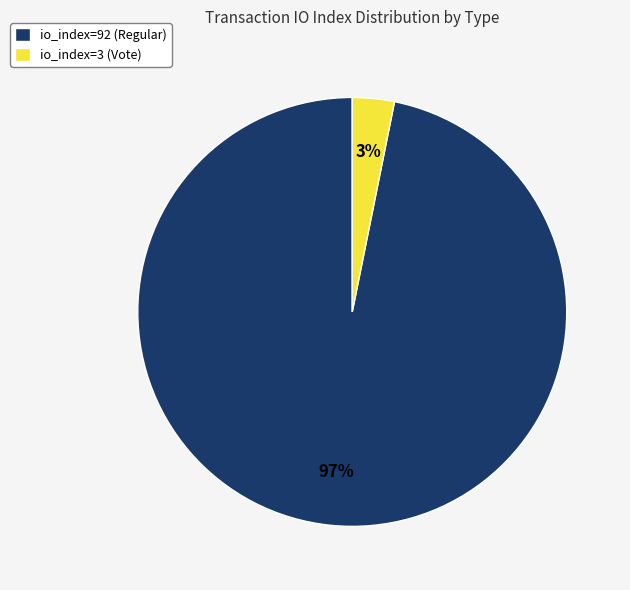

The io_index=3 (Vote) slice represents 11% of the pie. True or false?

False